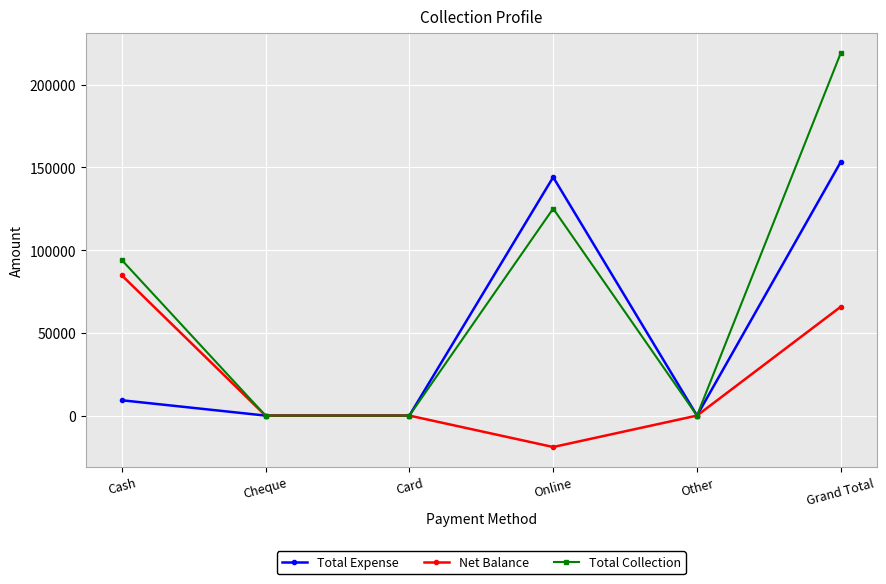

What is the label of the 4th point from the right?

Card